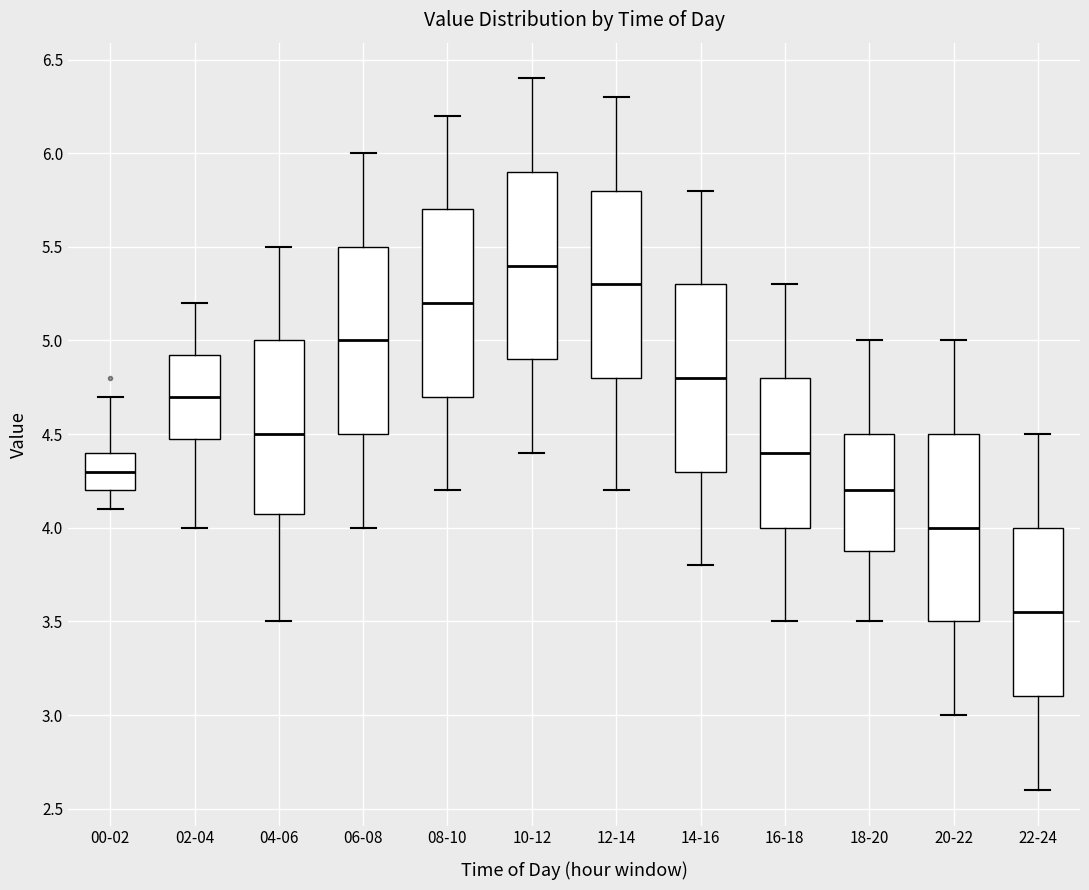

Which box's median line is the lowest?

22-24